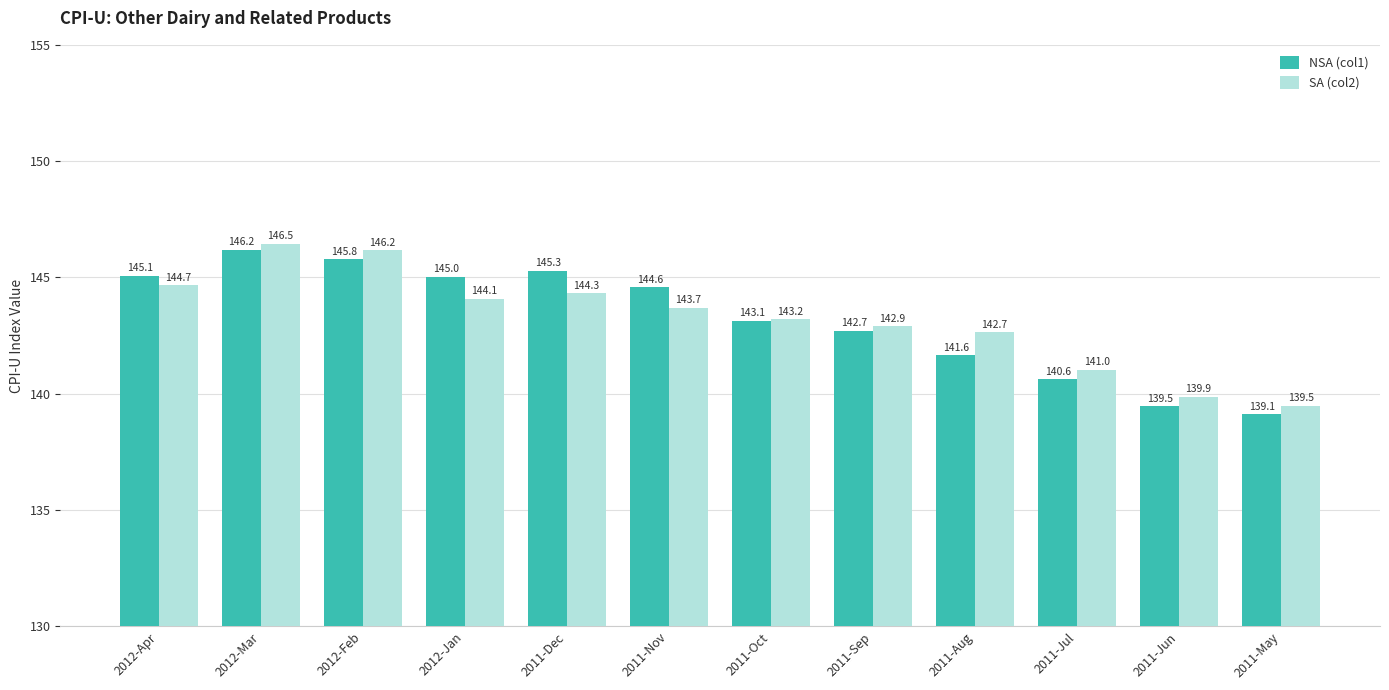

The NSA (col1) series shows 142.7 at 2011-Sep. True or false?

True